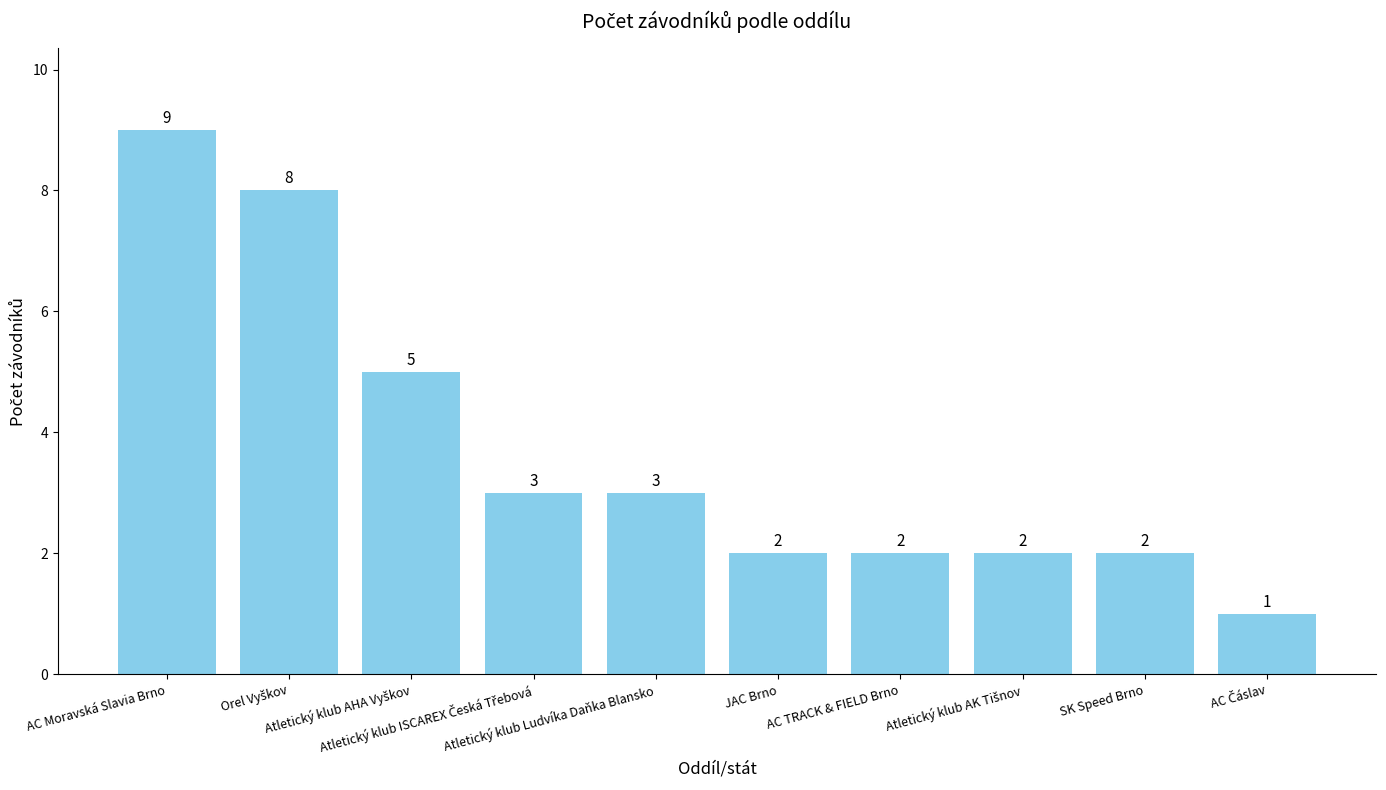

How many values are between 2 and 5?

7